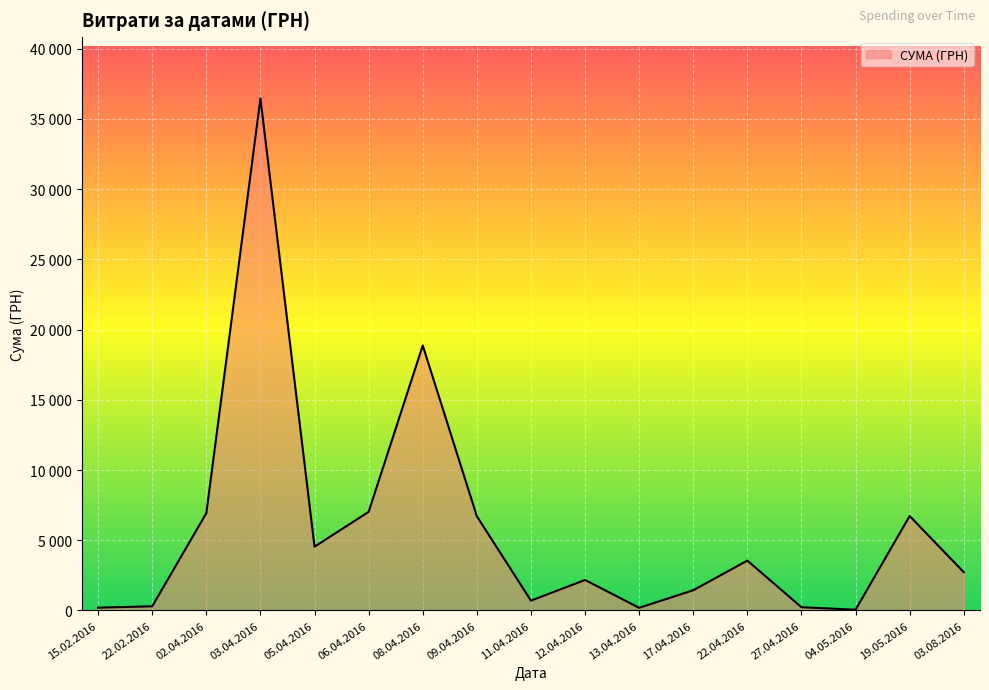

The chart shows a value of 2959.8 at 08.04.2016. True or false?

False